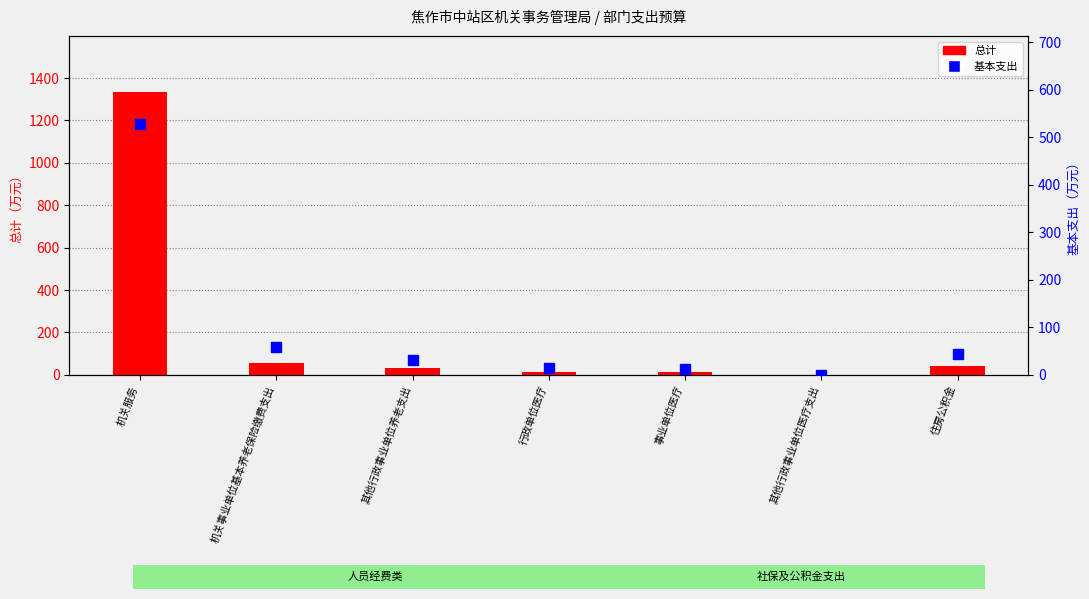

What is the highest value of the 总计 series?

1332.0